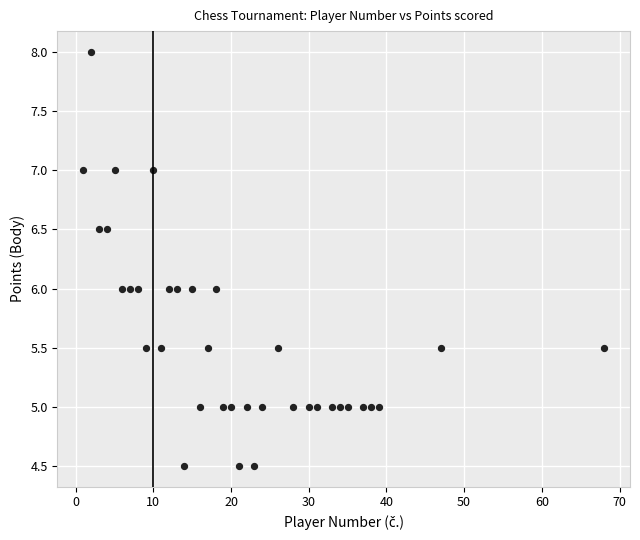

What is the range of Y values (max minus min)?

3.5